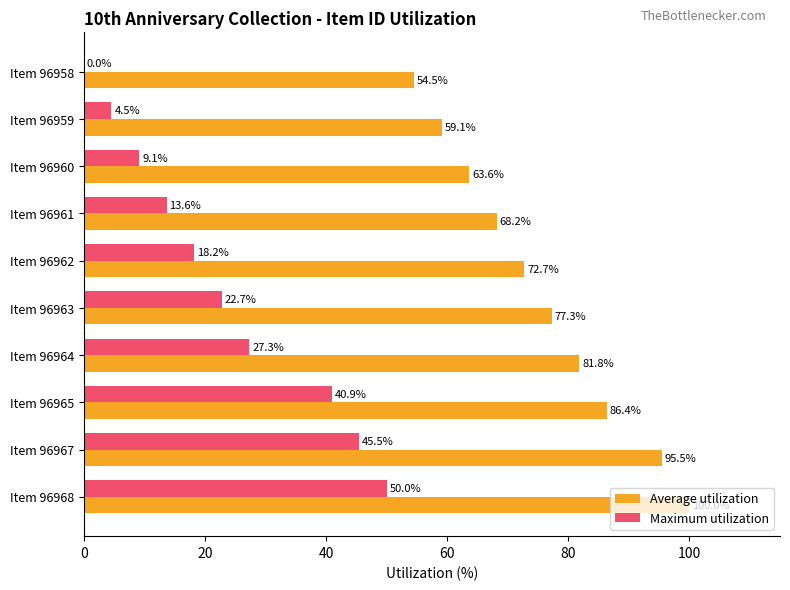

What value does the Maximum utilization series have at Item 96964?

27.3